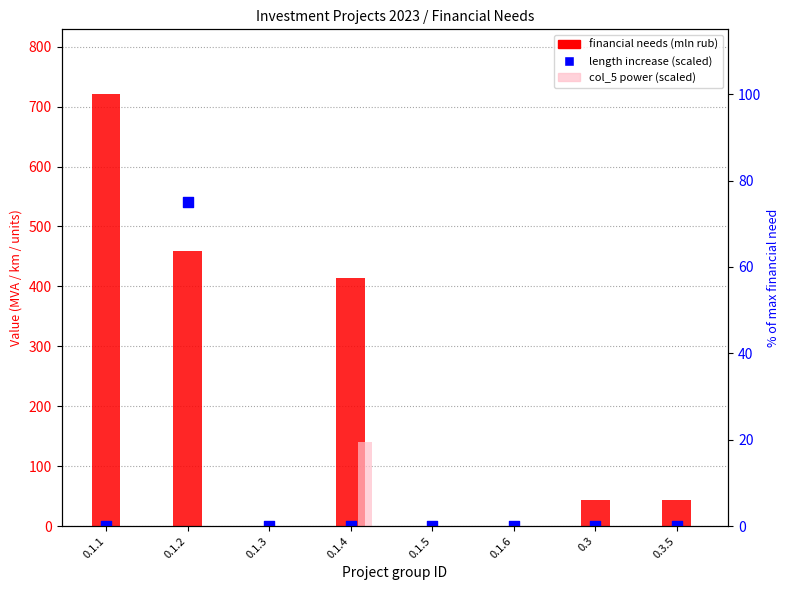

Which series contains the highest Y value?

financial needs (mln rub)